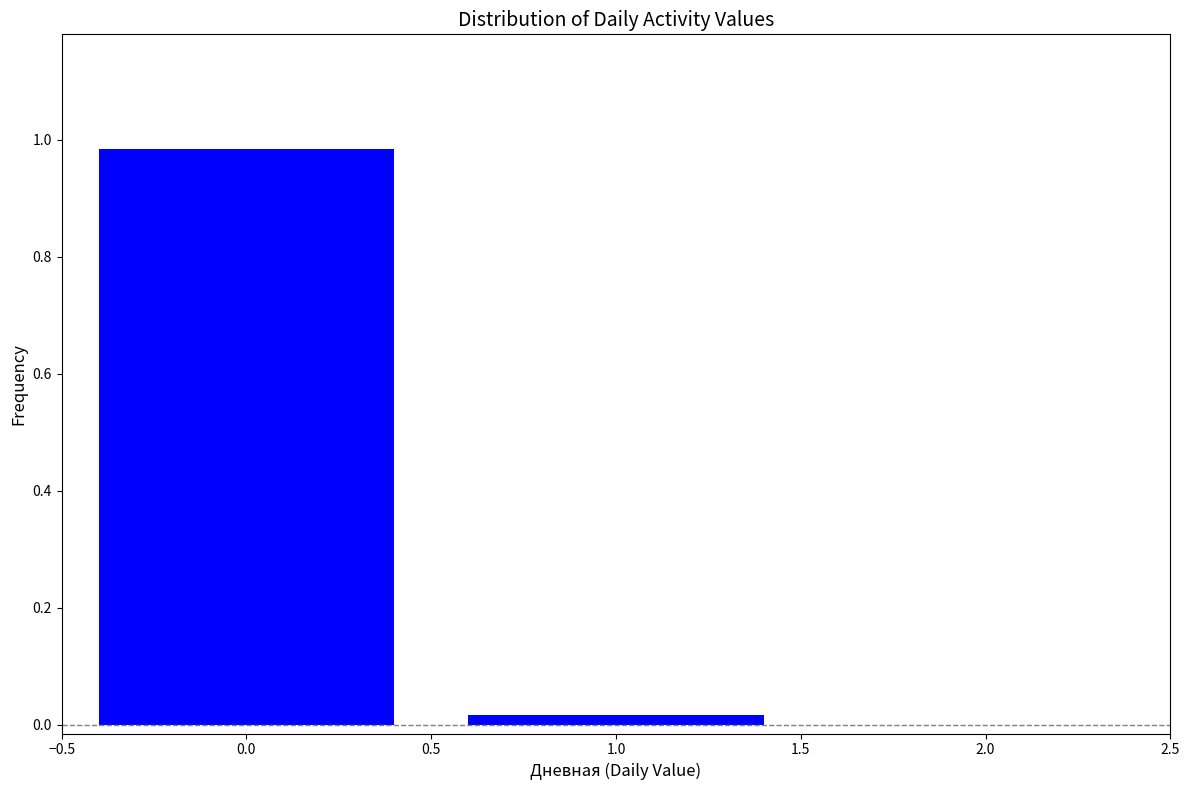

What is the average value?

0.5